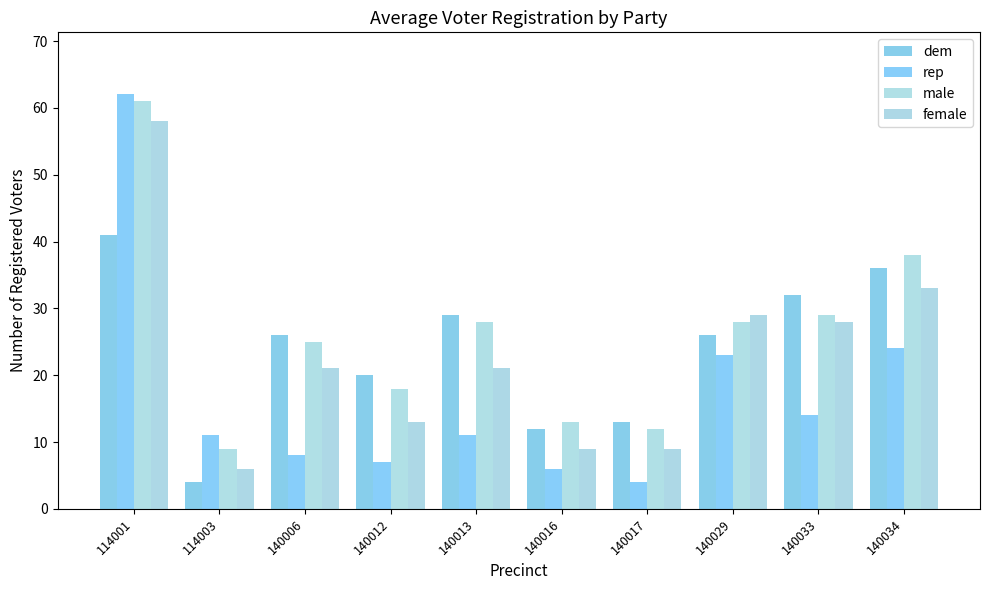

Where is dem nearest to the value 22?

140012